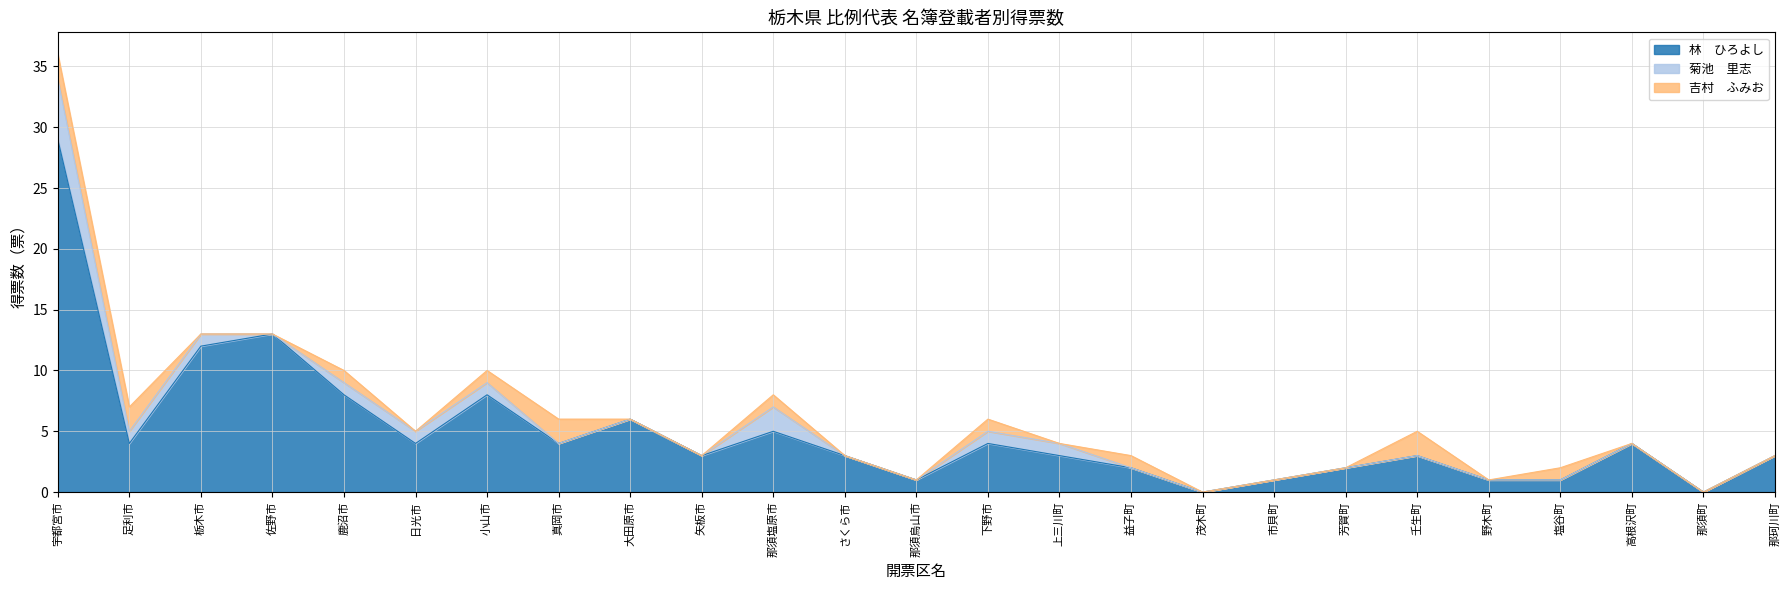

What is the difference between the maximum and minimum values in the 菊池　里志 series?

5